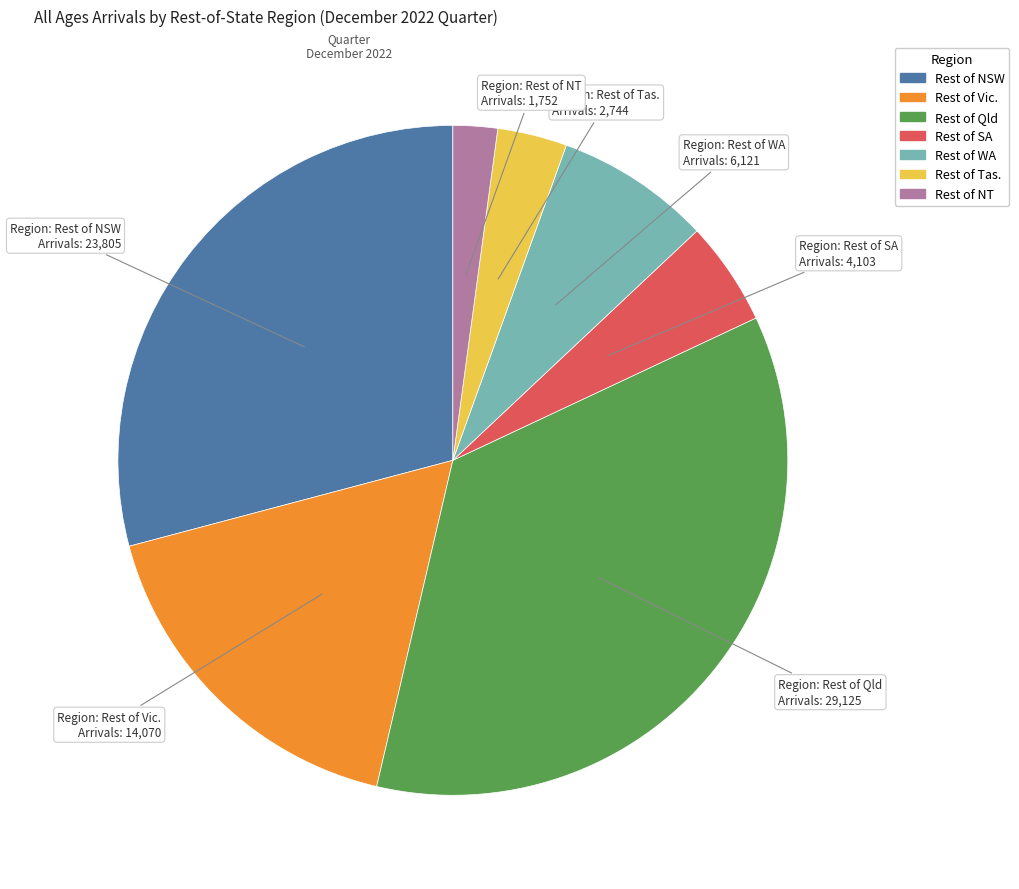

Between Rest of WA and Rest of Tas., which is larger?

Rest of WA